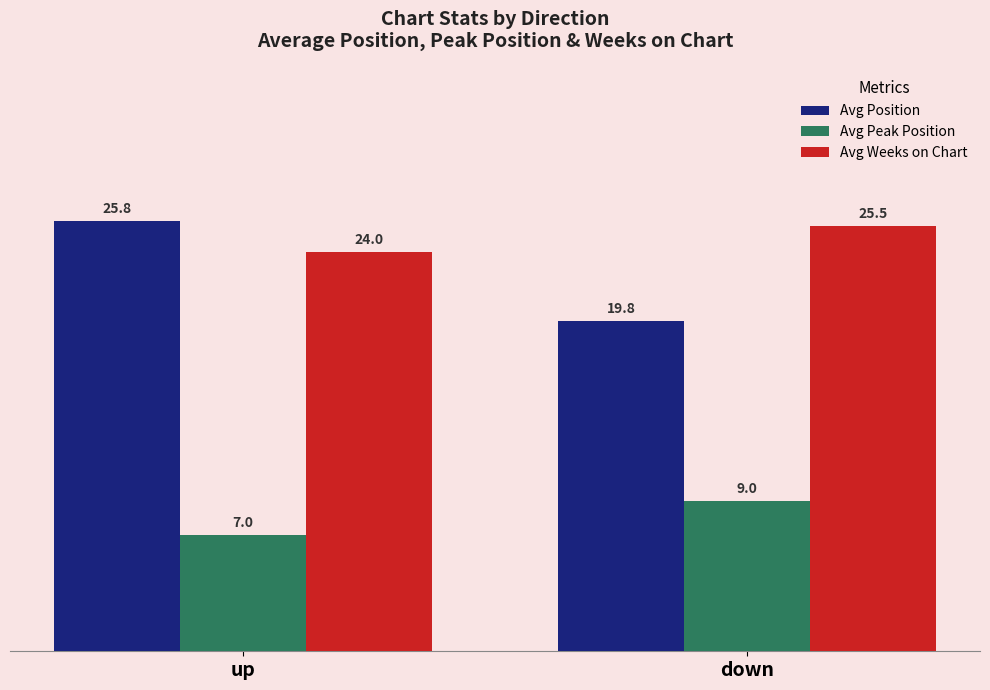

What is the label of the 2nd bar from the right?

up